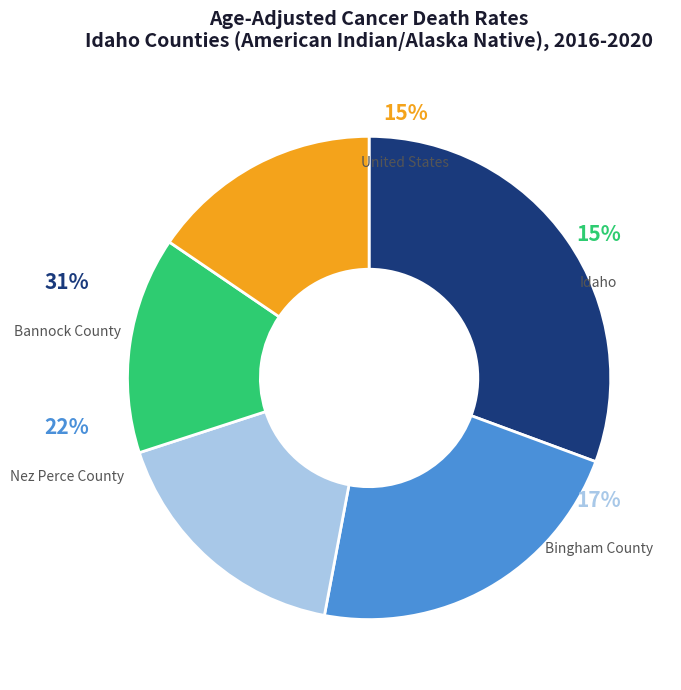

To the nearest percent, what percentage of the pie is United States?

15%